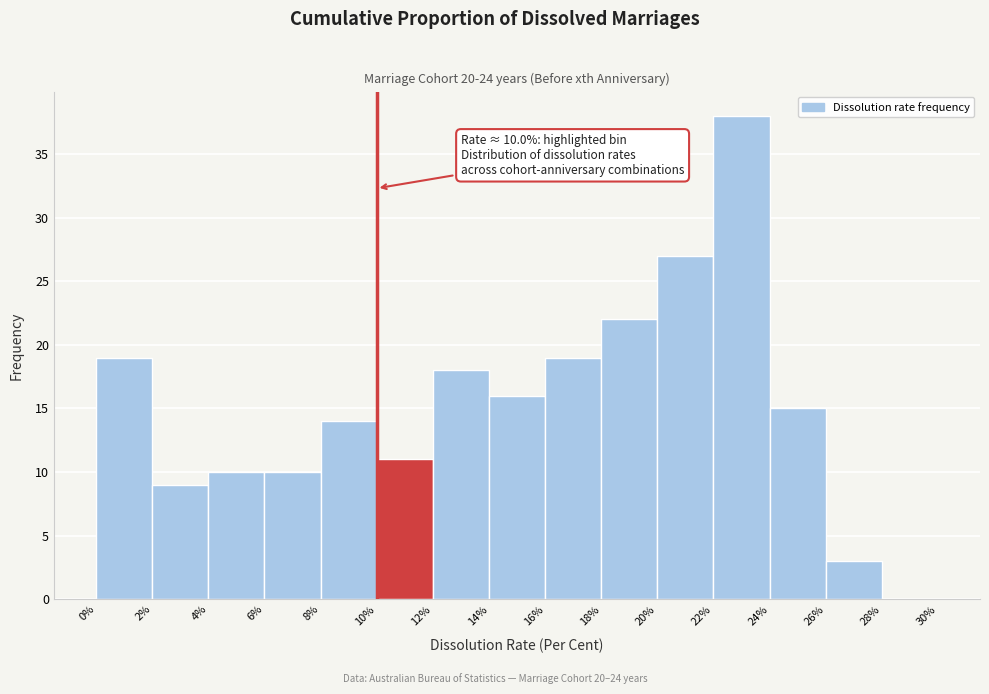

Which range on the x-axis has the tallest bar?

22% to 24%